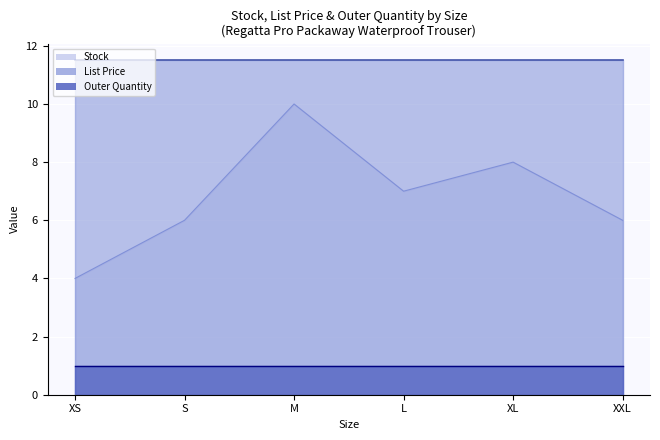

What are all the series names shown in the legend?

Stock, List Price, Outer Quantity